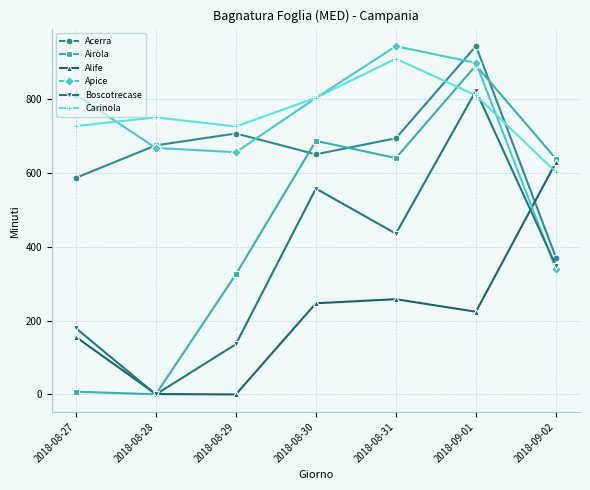

True or false: Apice and Airola intersect in this chart.

True